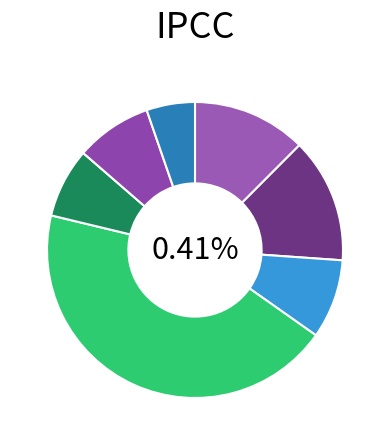

Do Unmetered Supplies and HV Non-Domestic Aggregated together represent more than half of the pie?

Yes